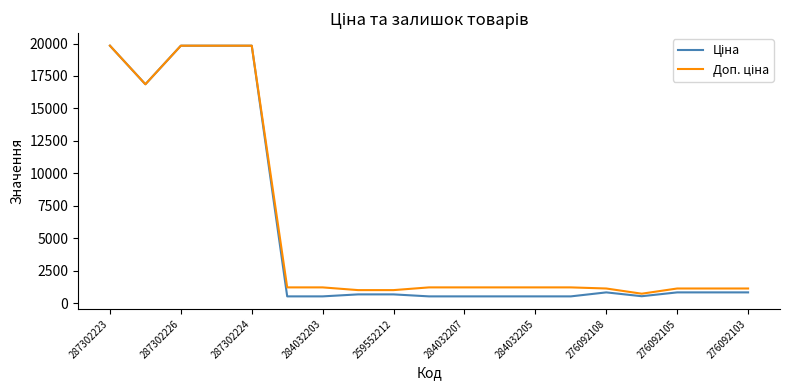

What is the smallest value displayed?

535.4